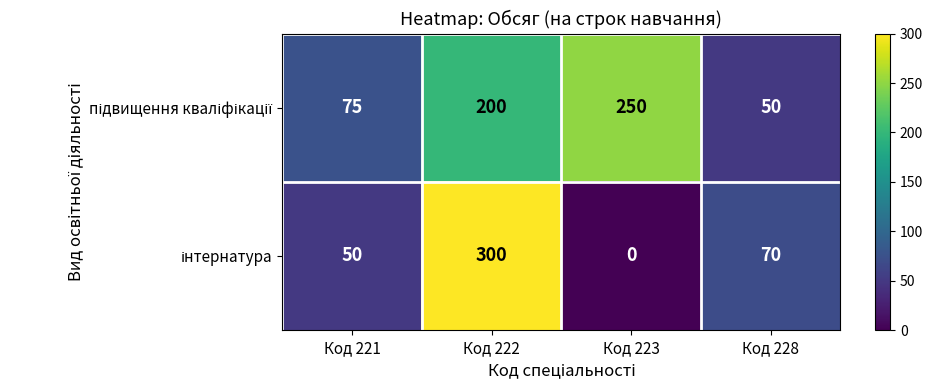

Which label corresponds to the smallest value in the chart?

Код 223